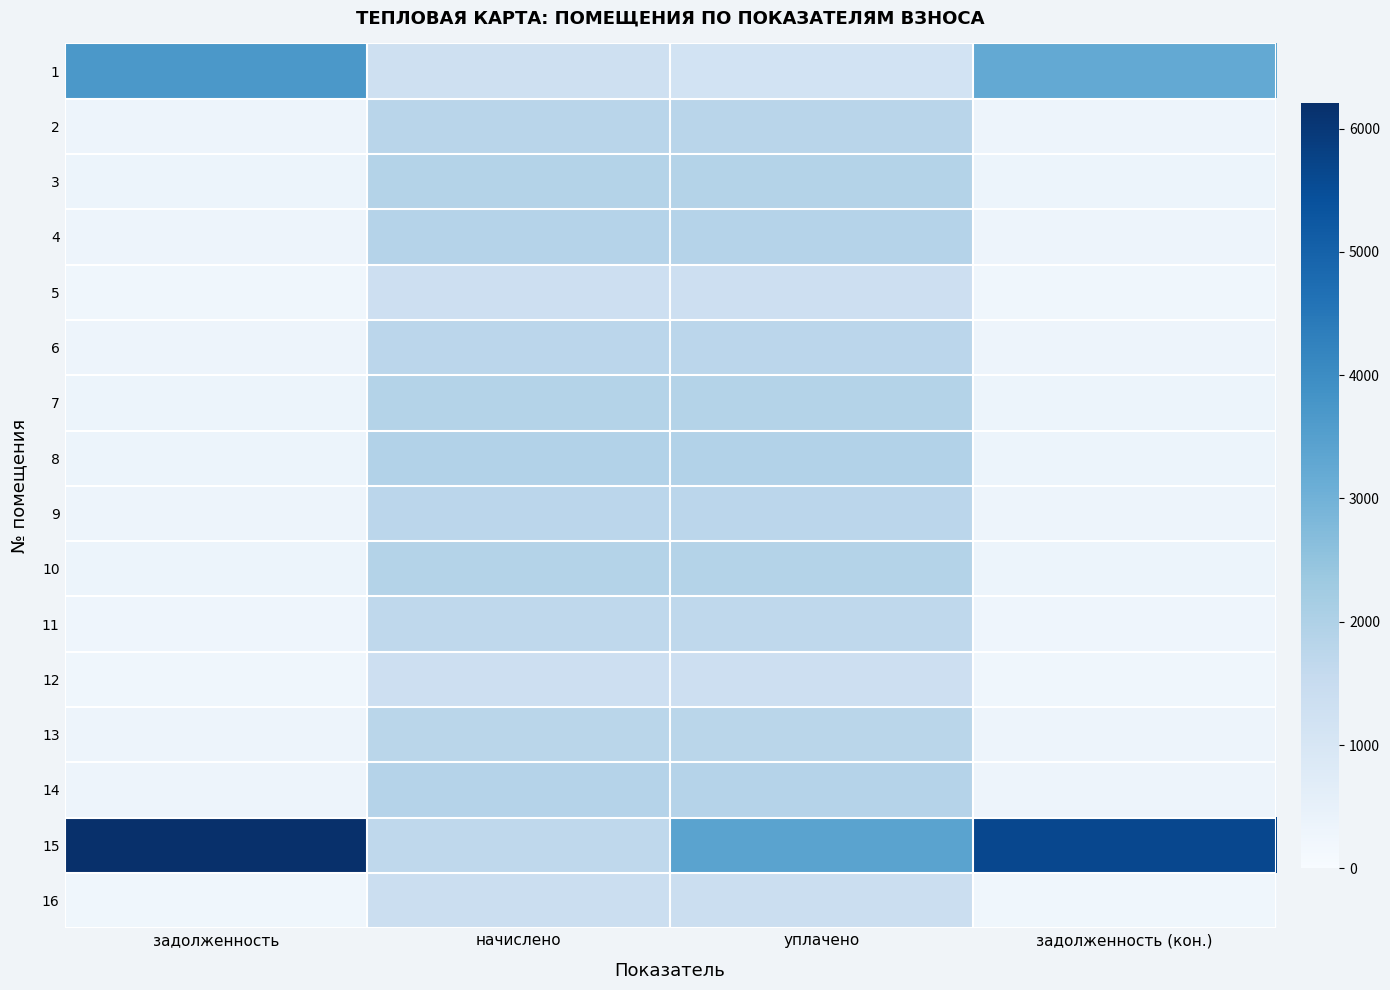

Between задолженность (кон.) and задолженность, which is larger?

задолженность